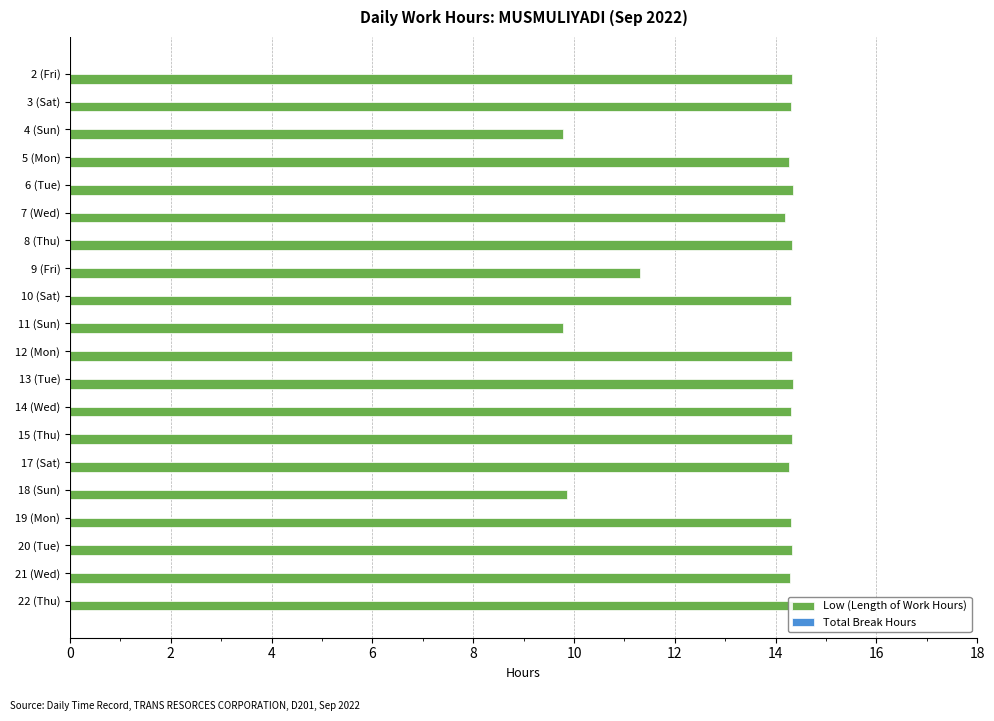

Reading right to left, extract all data points from this chart.

Low (Length of Work Hours): 14.3	14.3	14.3	14.3	9.9	14.3	14.3	14.3	14.3	14.3	9.8	14.3	11.3	14.3	14.2	14.3	14.3	9.8	14.3	14.3
Total Break Hours: 0.3	0.3	0.3	0.3	0.3	0.3	0.3	0.3	0.3	0.3	0.3	0.3	0.3	0.3	0.3	0.3	0.3	0.3	0.3	0.3